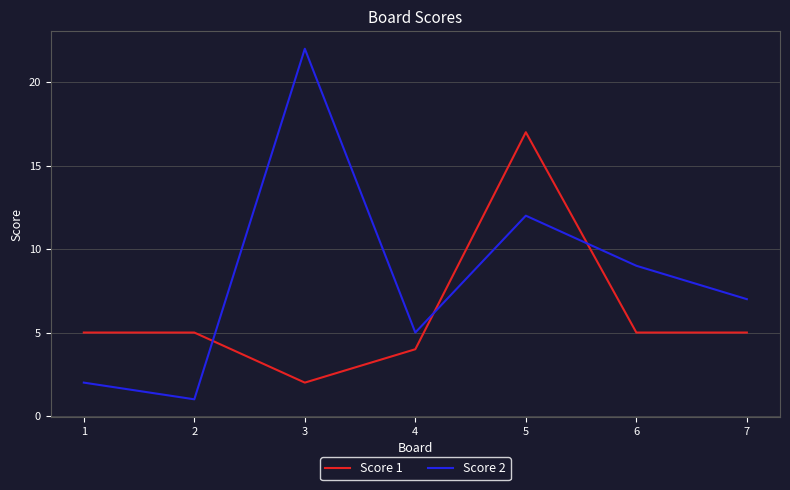

How many interior local valleys does the Score 2 series have?

2